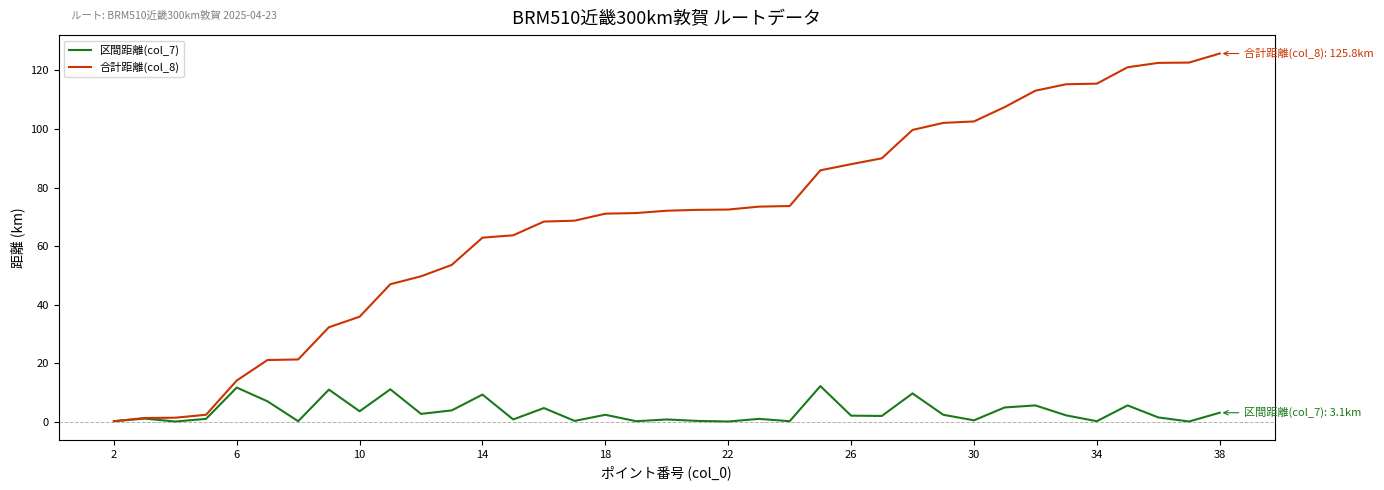

Rank the series by their maximum value, from lowest to highest.

区間距離(col_7), 合計距離(col_8)